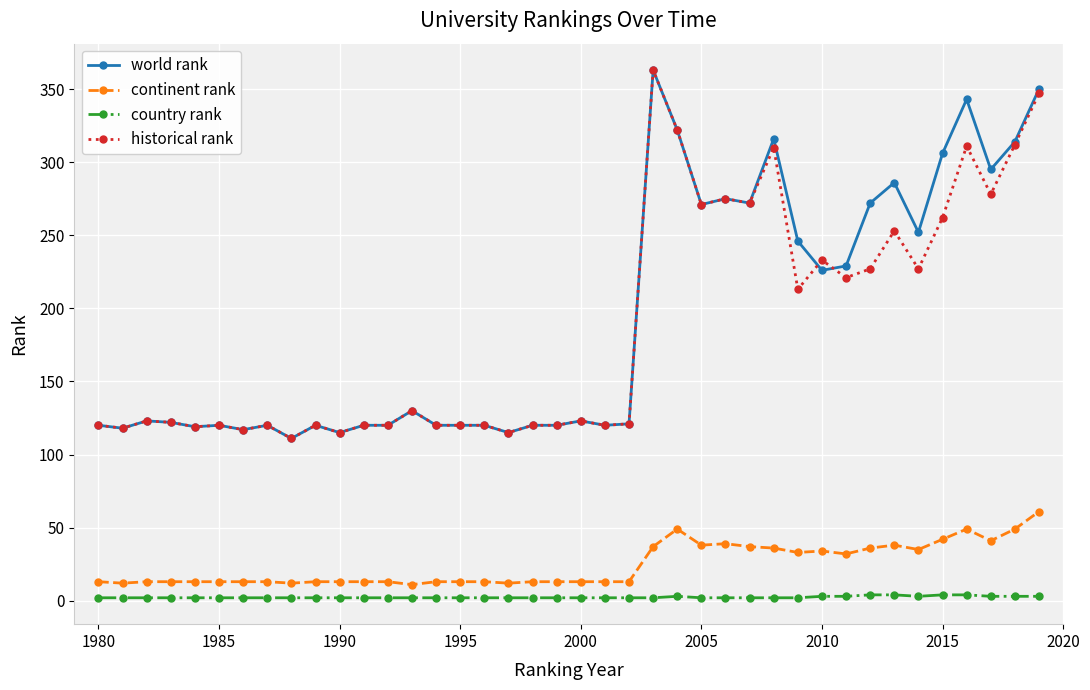

What is the difference between the second highest and minimum values in the historical rank series?

236